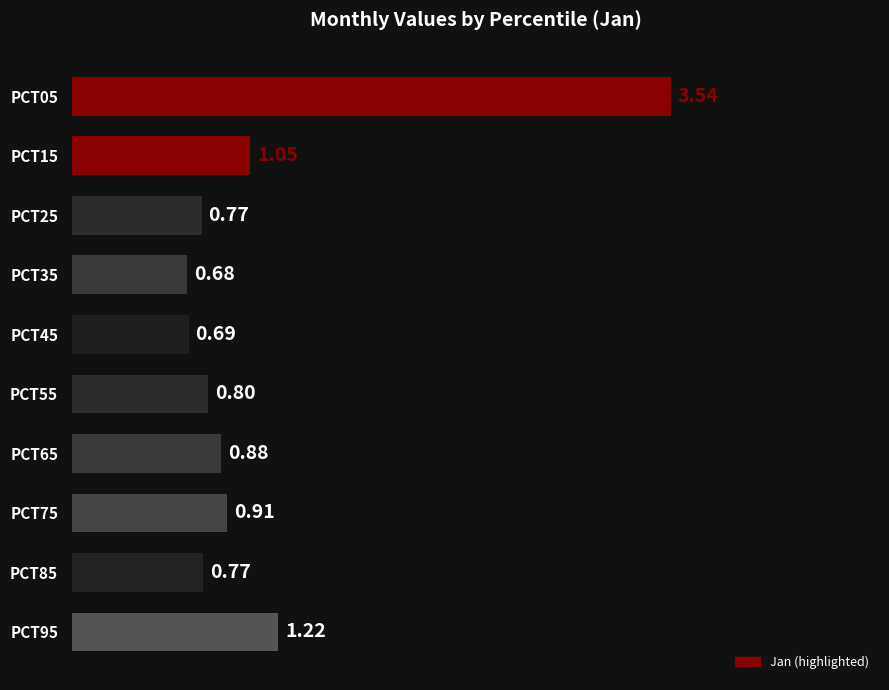

What is the change in value from PCT35 to PCT85?

+0.1